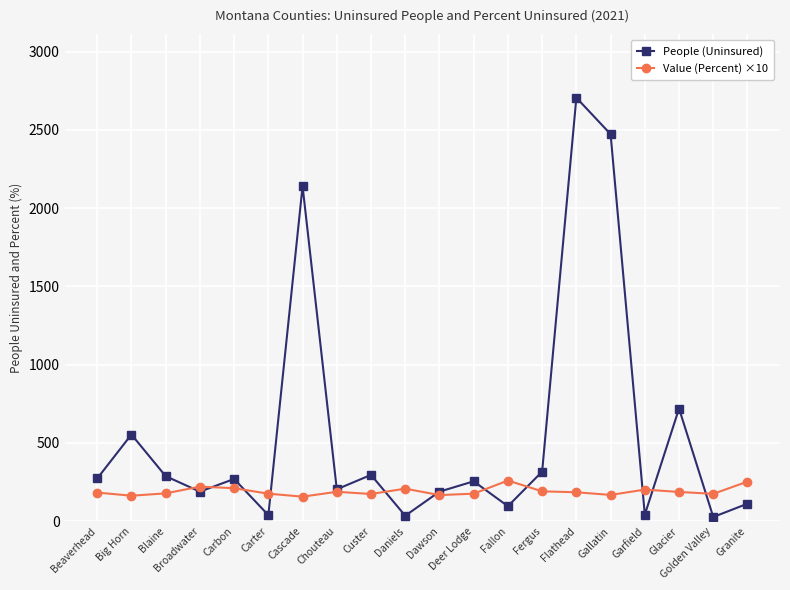

Rank the series at Granite from highest to lowest value.

Value (Percent) ×10, People (Uninsured)